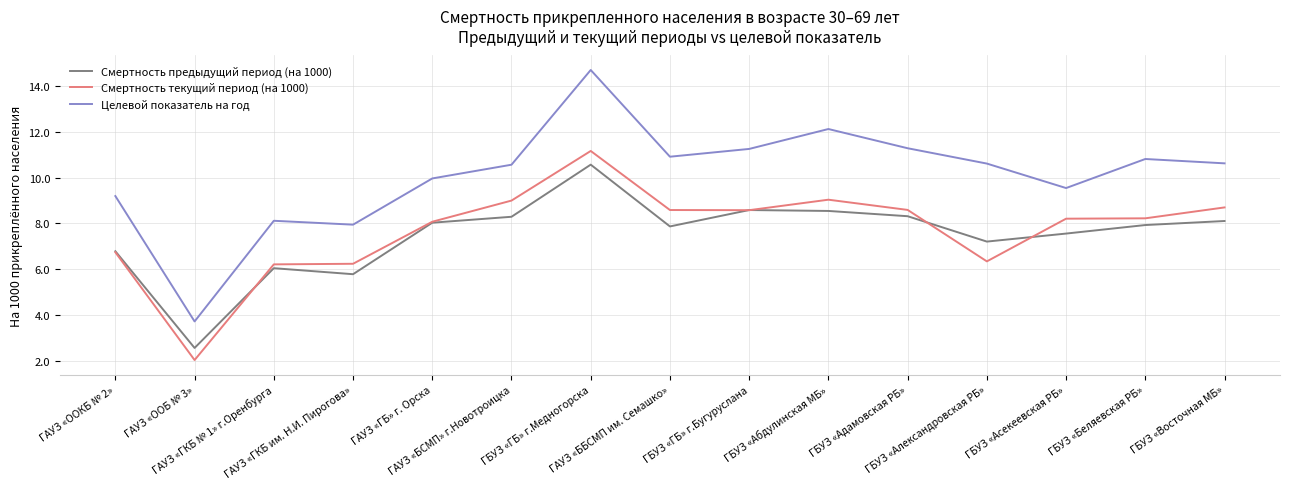

What are all the series names shown in the legend?

Смертность предыдущий период (на 1000), Смертность текущий период (на 1000), Целевой показатель на год